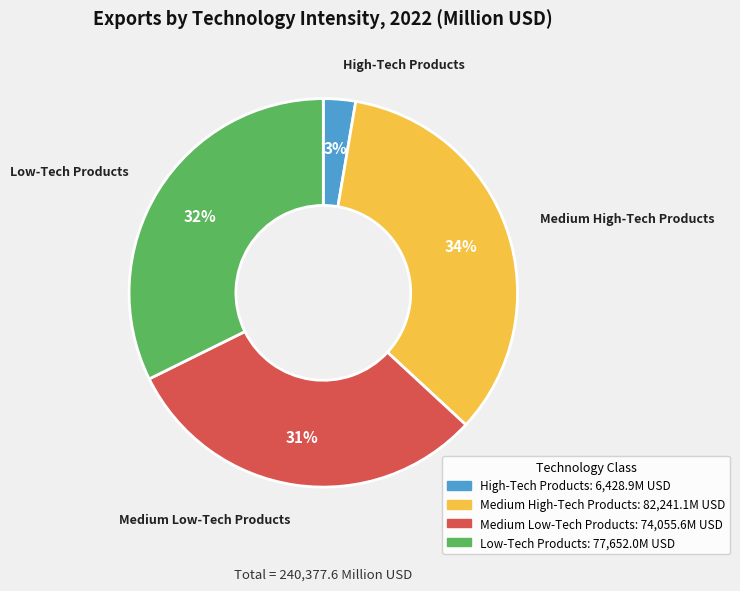

What is the ratio of the value at Medium High-Tech Products to the value at Low-Tech Products?

1.1